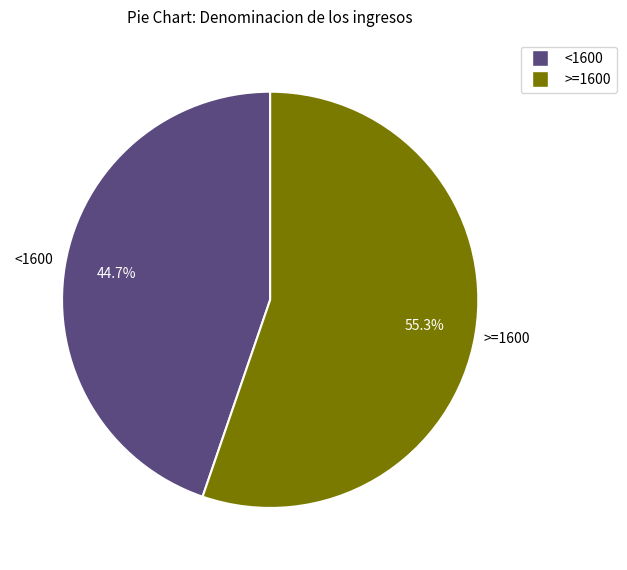

Is there a majority slice in this chart?

Yes